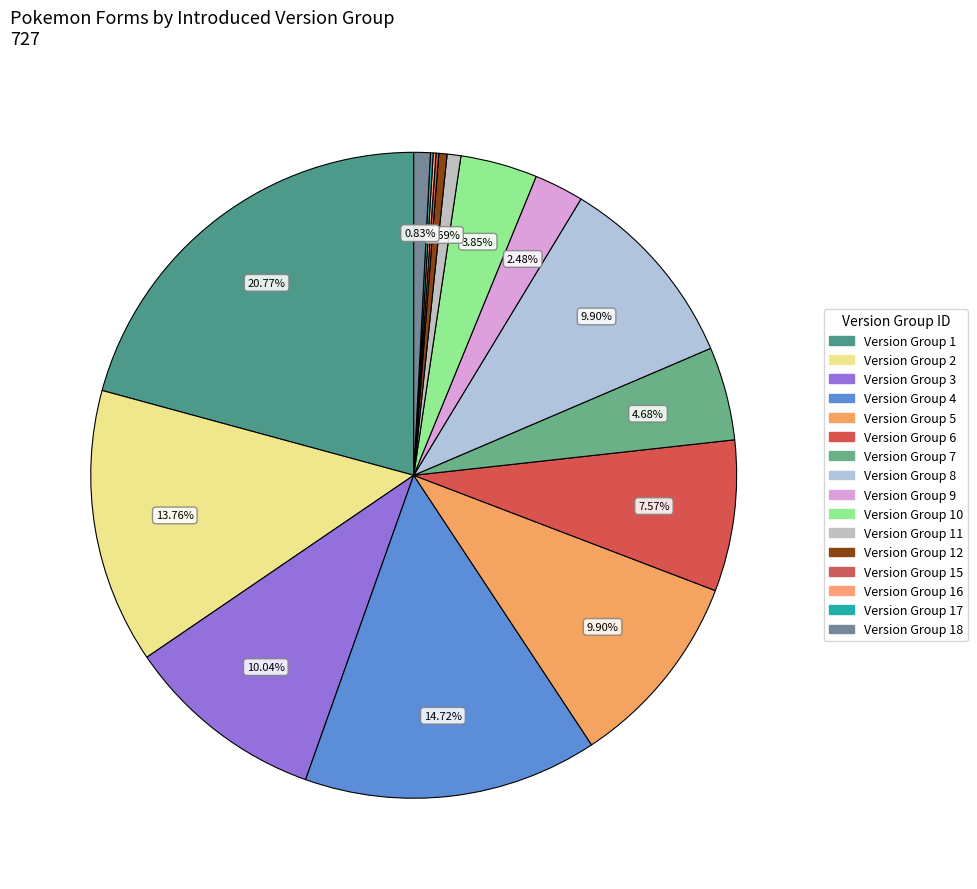

To the nearest percent, what is the difference between the largest and smallest slice percentages?

21%